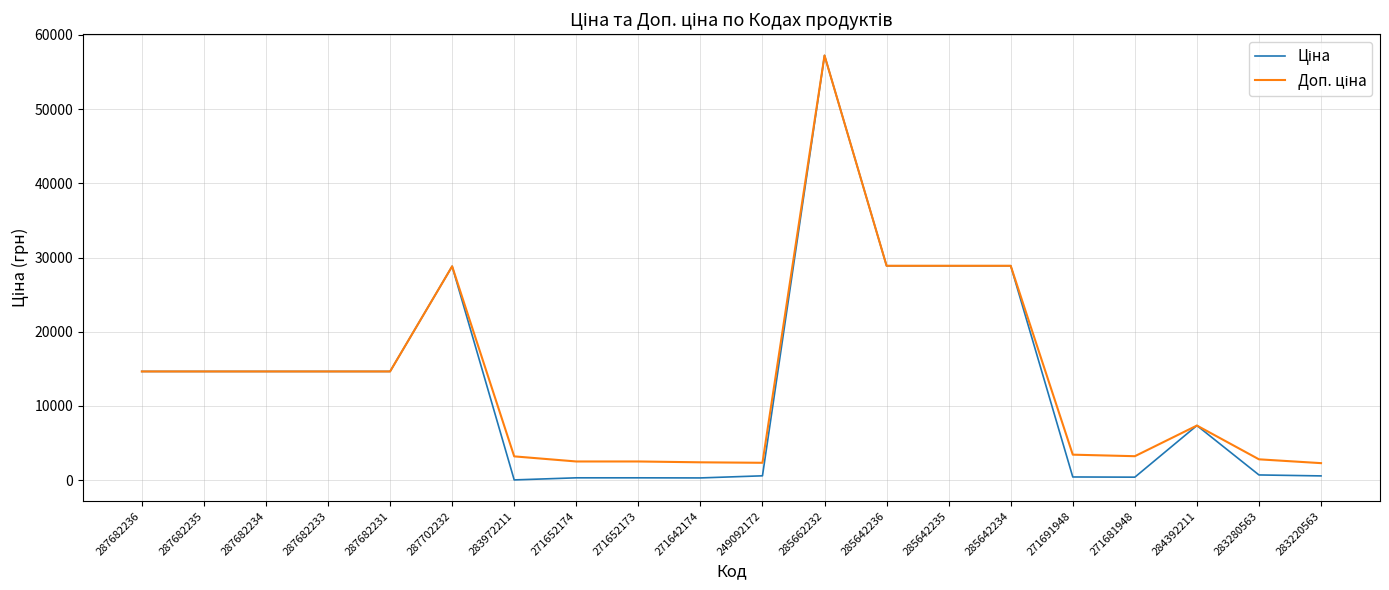

At which category is the sum across all series the highest?

285662232